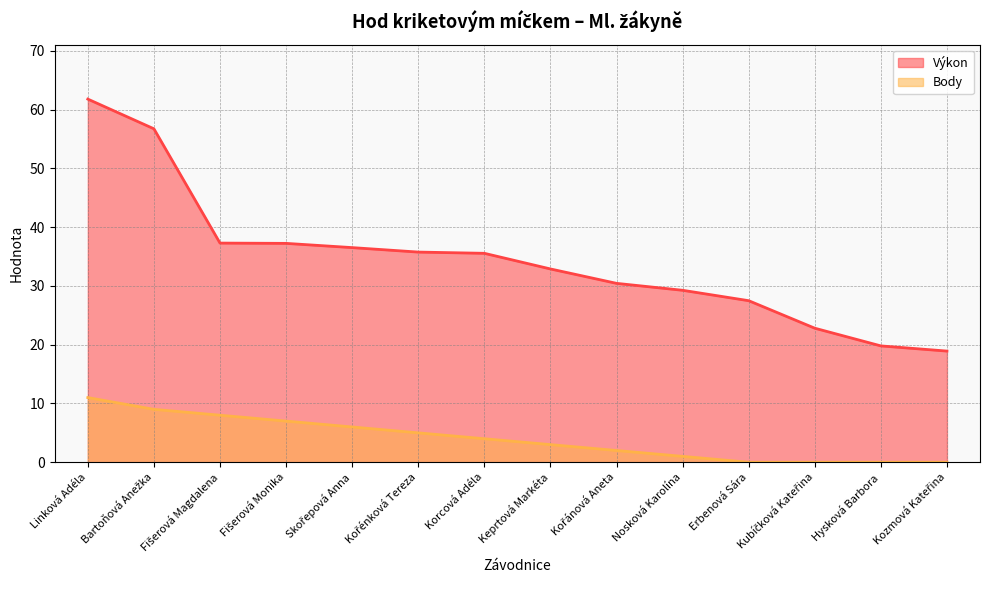

List the series in order of their peak value, highest first.

Výkon, Body